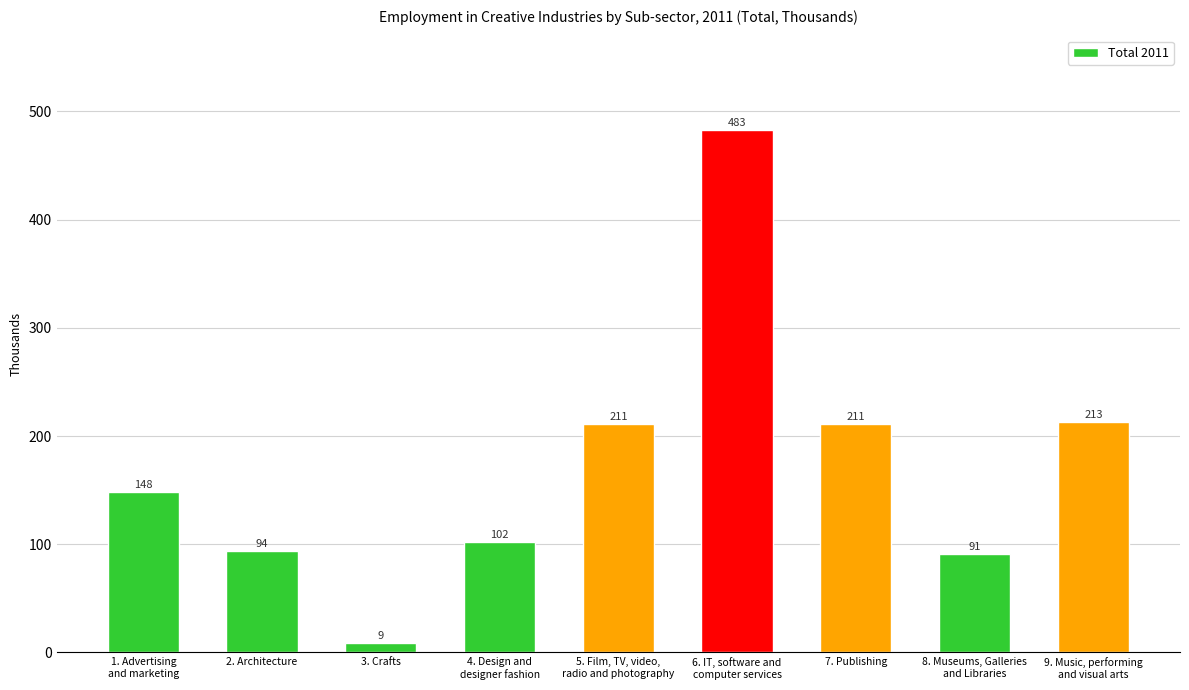

What is the label of the 9th bar from the left?

9. Music, performing
and visual arts